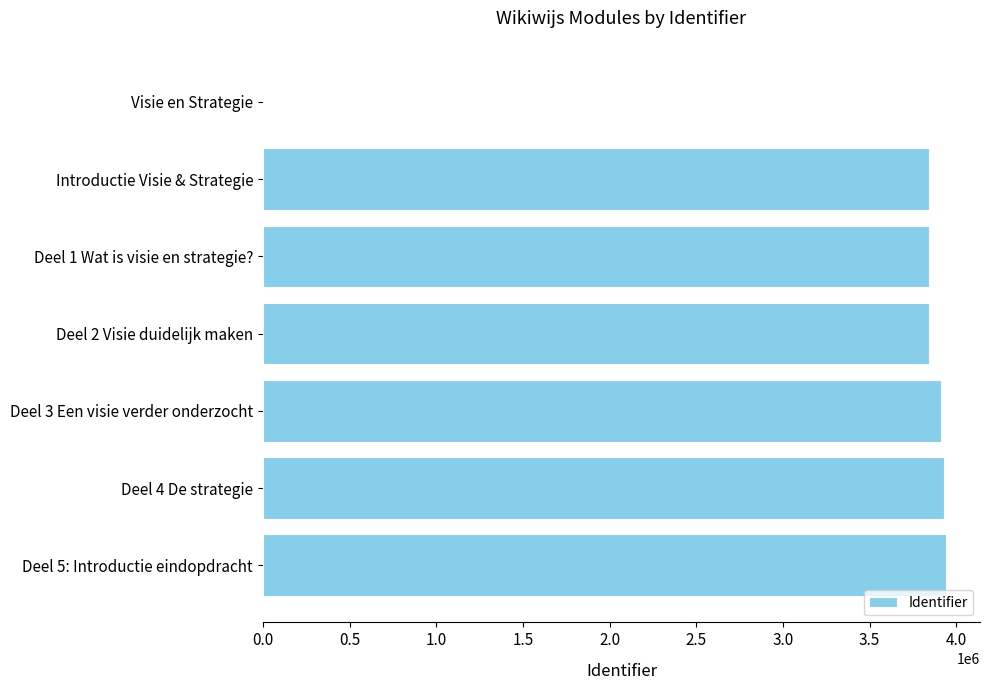

What is the ratio of the value at Deel 3 Een visie verder onderzocht to the value at Deel 5: Introductie eindopdracht?

1.0